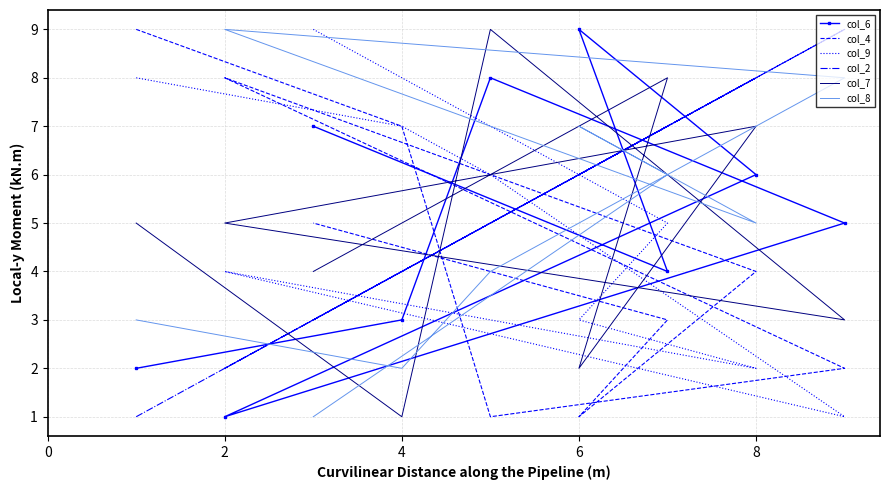

How many lines are shown in the chart?

6